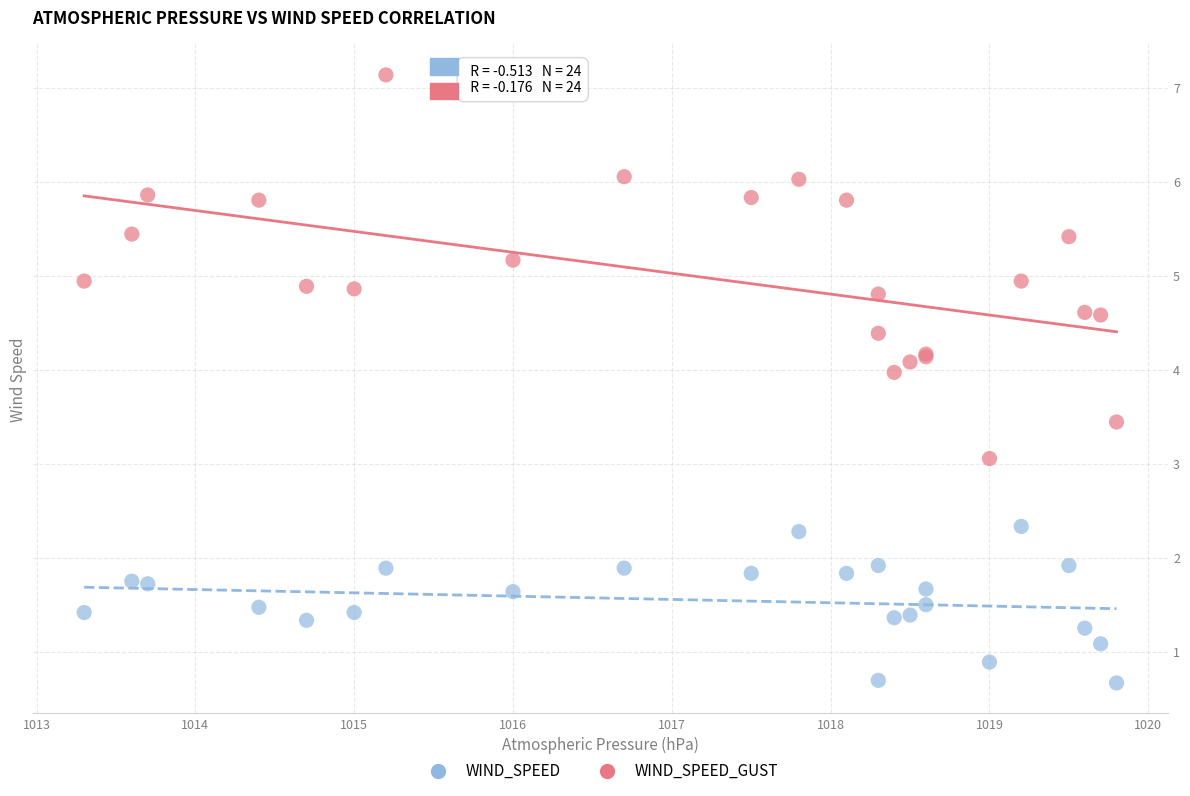

What are all the series names shown in the legend?

WIND_SPEED, WIND_SPEED_GUST